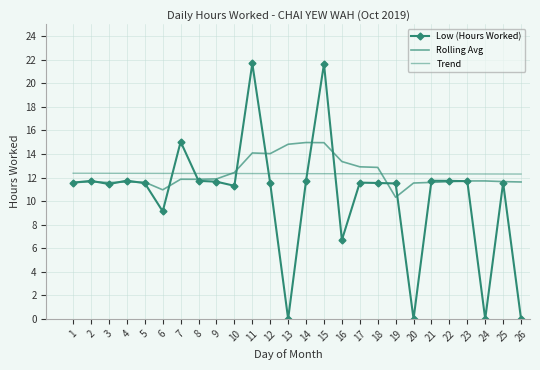

List the series in order of their peak value, highest first.

Low (Hours Worked), Rolling Avg, Trend